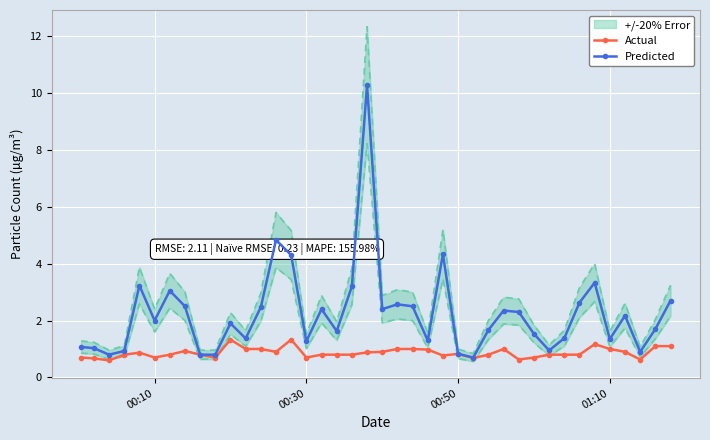

What is the average value of the Predicted series?

2.2